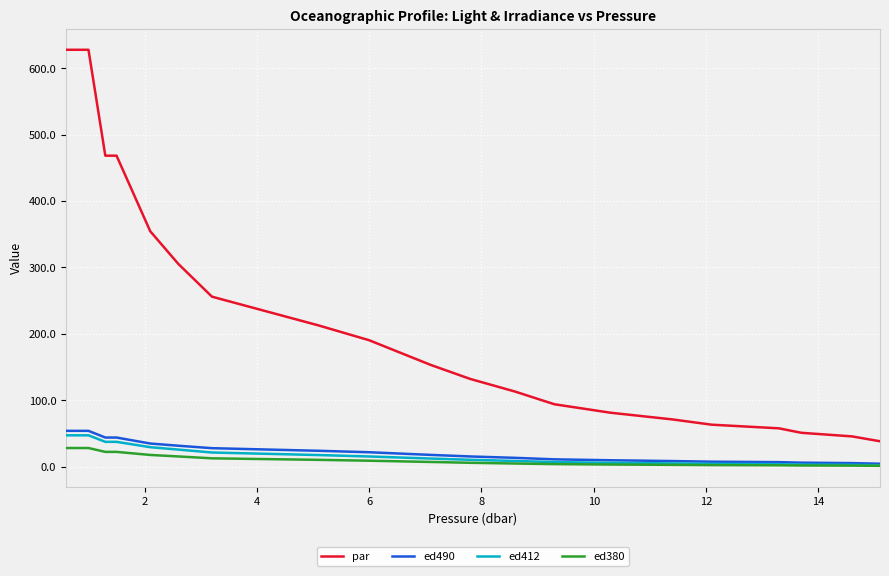

Does the chart display data point markers on the line(s)?

No